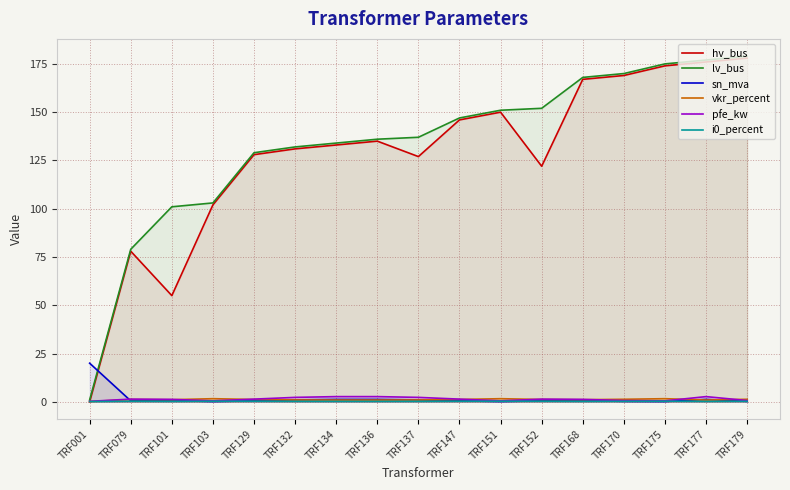

Where does the hv_bus series first go above 133?

TRF136